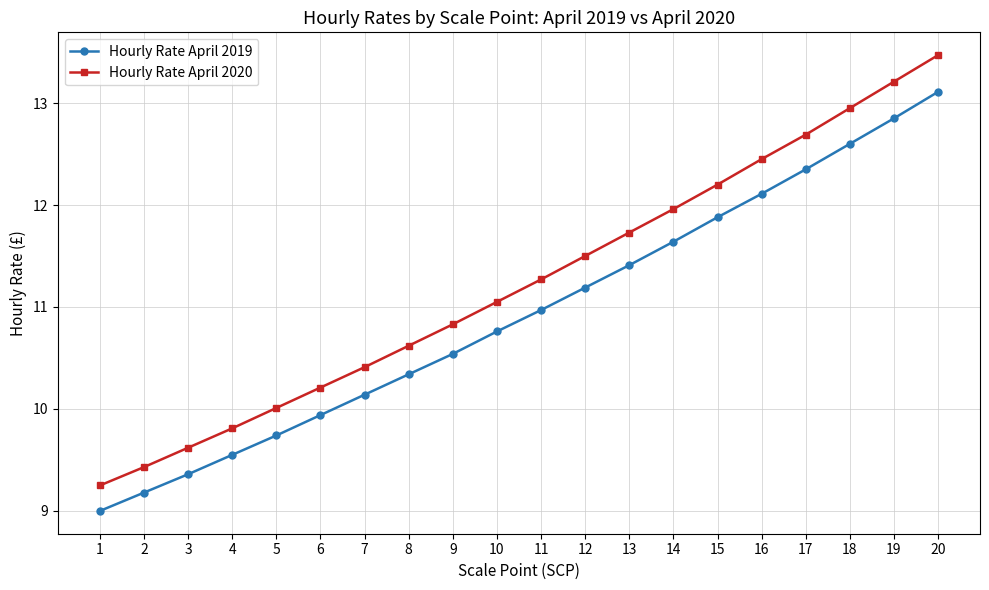

What is the difference between the maximum and second lowest values in the Hourly Rate April 2020 series?

4.0